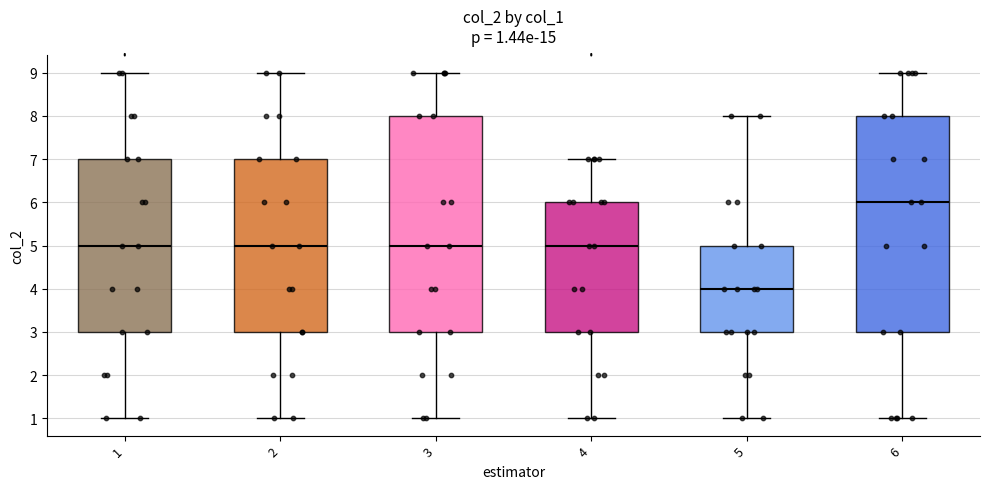

Which box's median line is the highest?

6